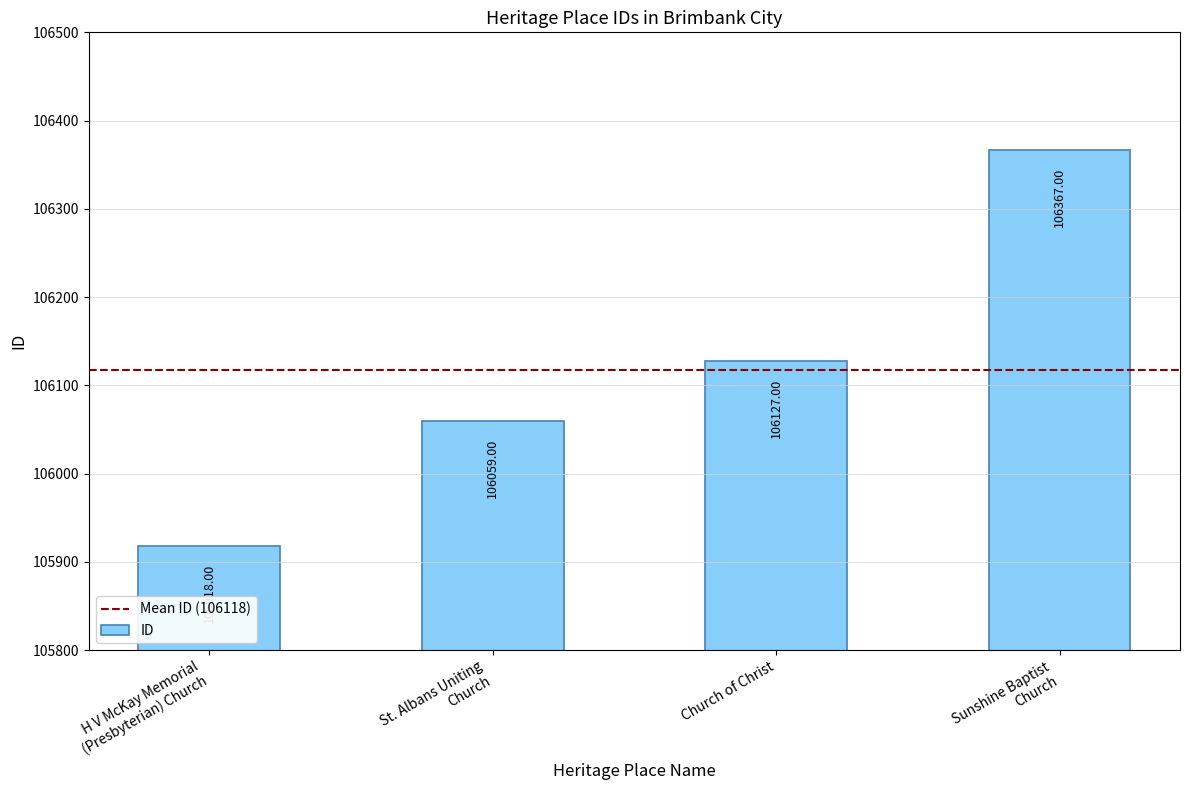

Which has a higher value, Church of Christ or H V McKay Memorial
(Presbyterian) Church?

Church of Christ